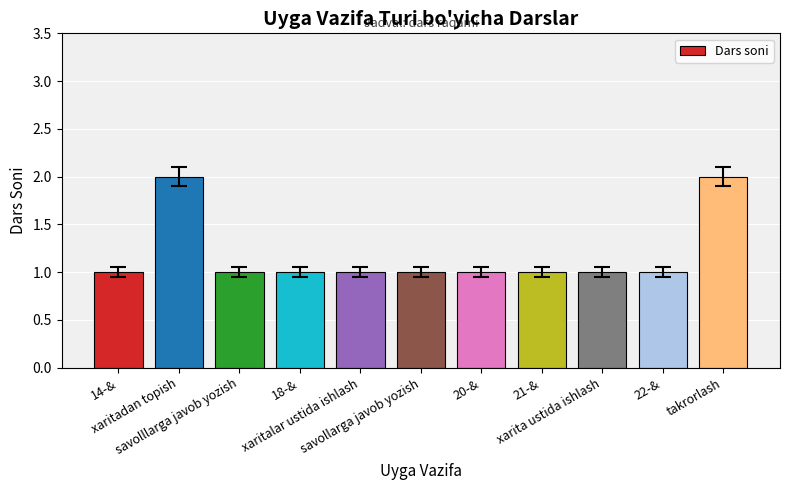

What is the difference between the second highest and minimum values?

1